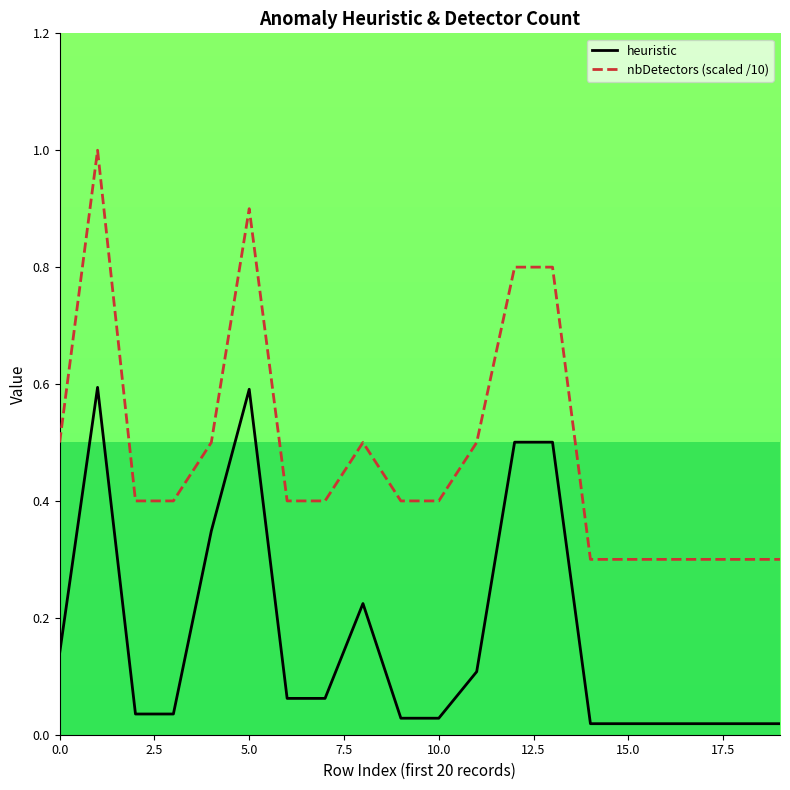

True or false: heuristic and nbDetectors (scaled /10) cross at least once.

False